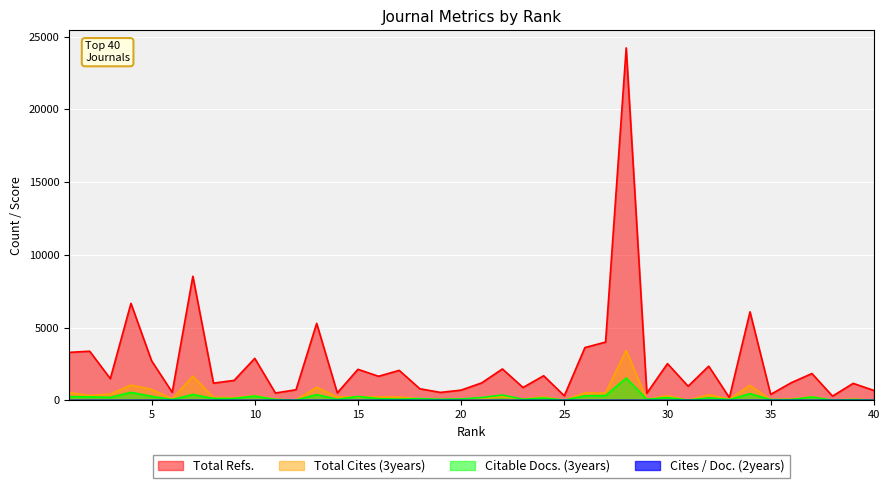

What are all the series names shown in the legend?

Total Refs., Total Cites (3years), Citable Docs. (3years), Cites / Doc. (2years)